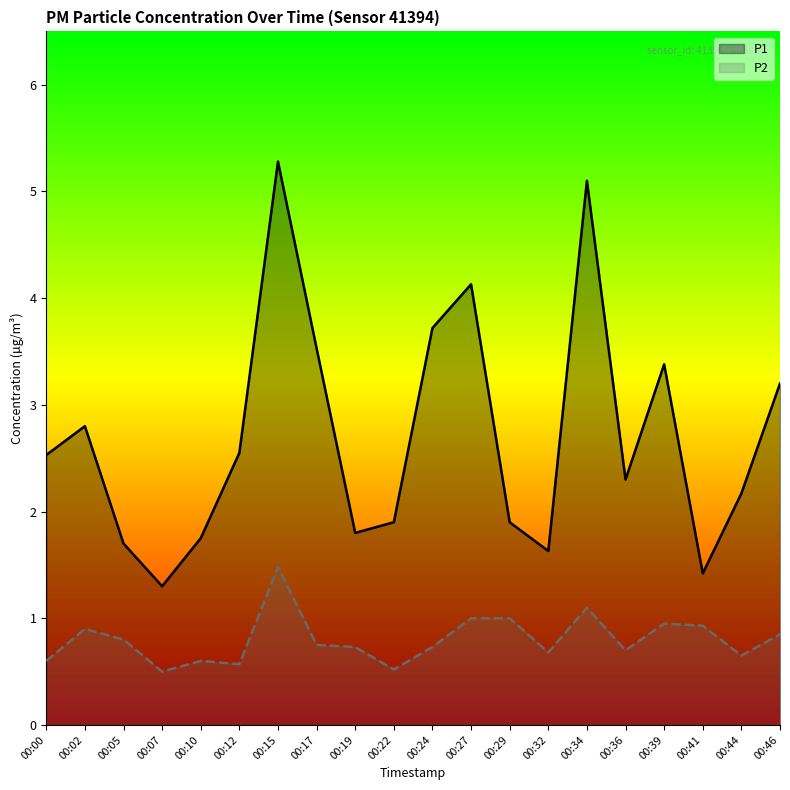

Rank the series by their maximum value, from lowest to highest.

P2, P1